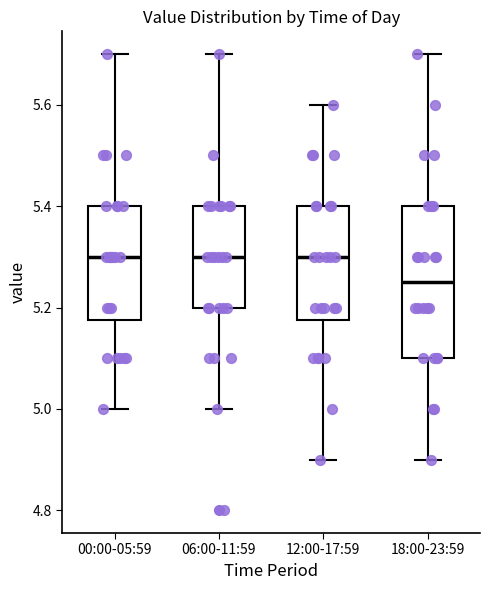

Reading left to right, read every box against the y-axis: the position of its median line, the range the box covers, and the ends of its whiskers. The values are not printed on the chart, so give them approximately, as read against the axis.

00:00-05:59: median 5.30, box 5.18 to 5.40, whiskers 5.00 to 5.70
06:00-11:59: median 5.30, box 5.20 to 5.40, whiskers 5.00 to 5.70
12:00-17:59: median 5.30, box 5.18 to 5.40, whiskers 4.90 to 5.60
18:00-23:59: median 5.26, box 5.10 to 5.40, whiskers 4.90 to 5.70